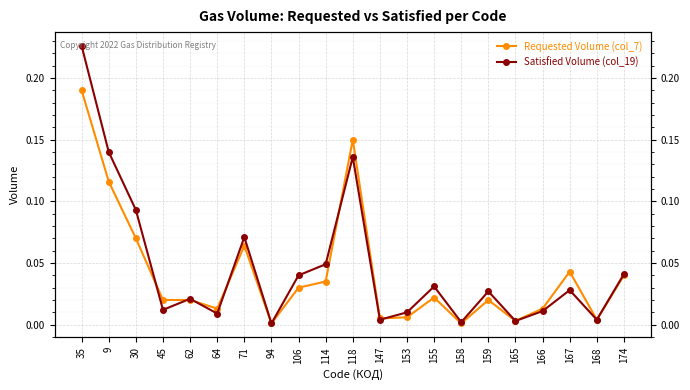

What is the sum of the Satisfied Volume (col_19) values at 118 and 94?

0.1